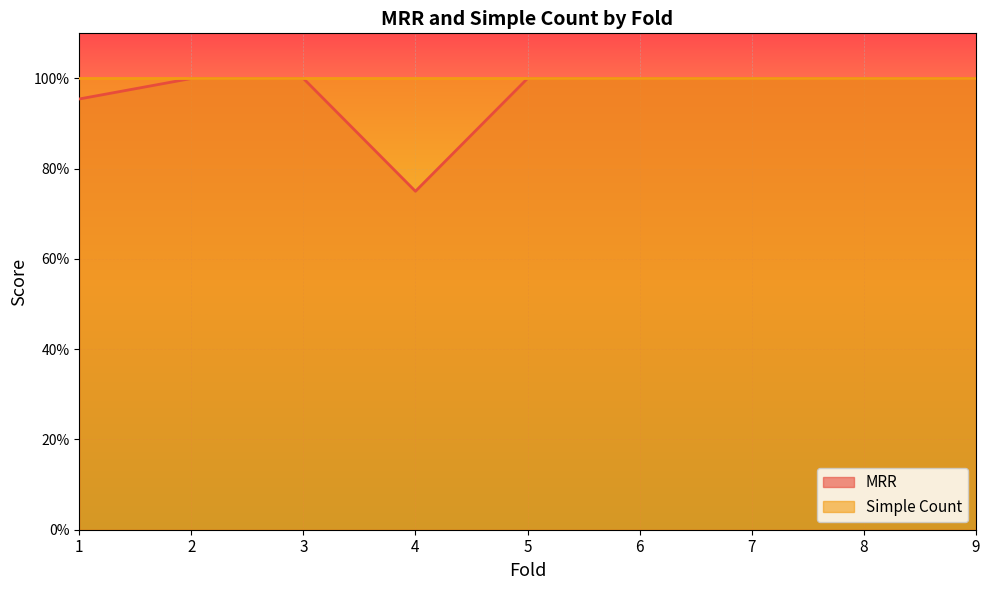

The MRR series shows 1.0 at 1. True or false?

True